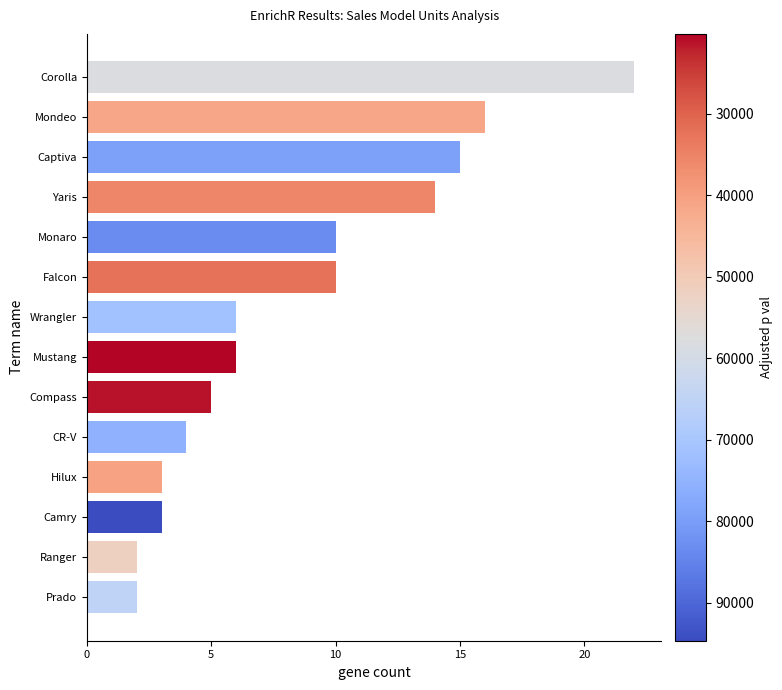

Between Yaris and Ranger, which is larger?

Yaris